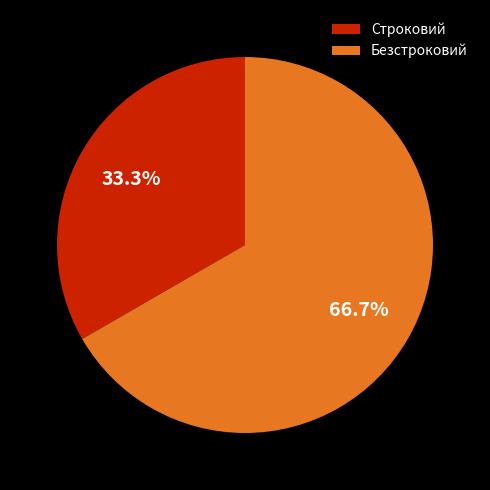

How many slices are in this pie chart?

2